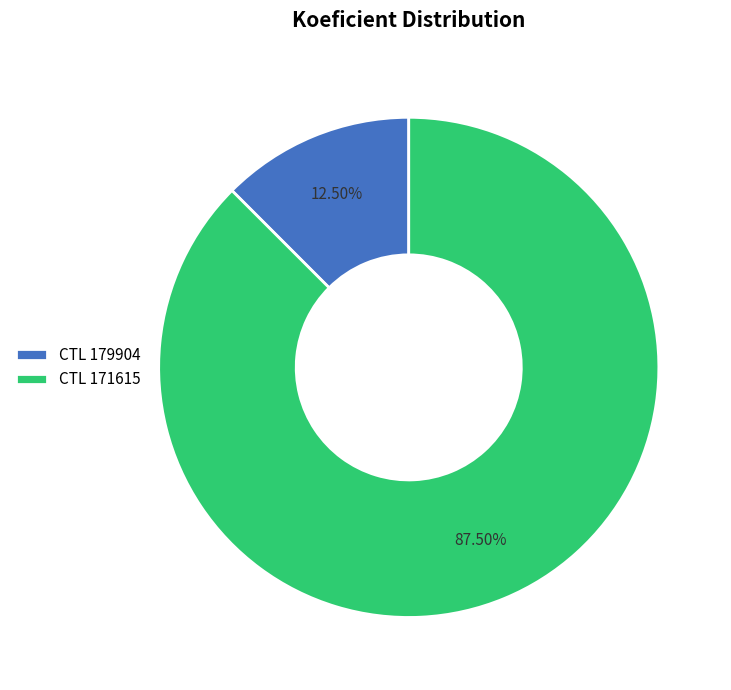

Which has a higher value, CTL 171615 or CTL 179904?

CTL 171615